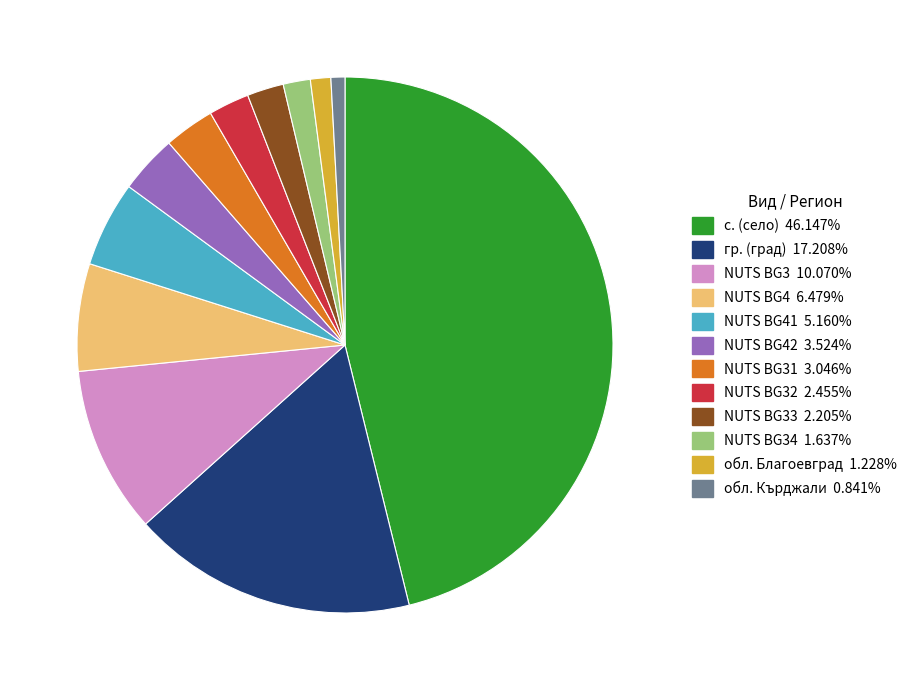

Is there a majority slice in this chart?

No